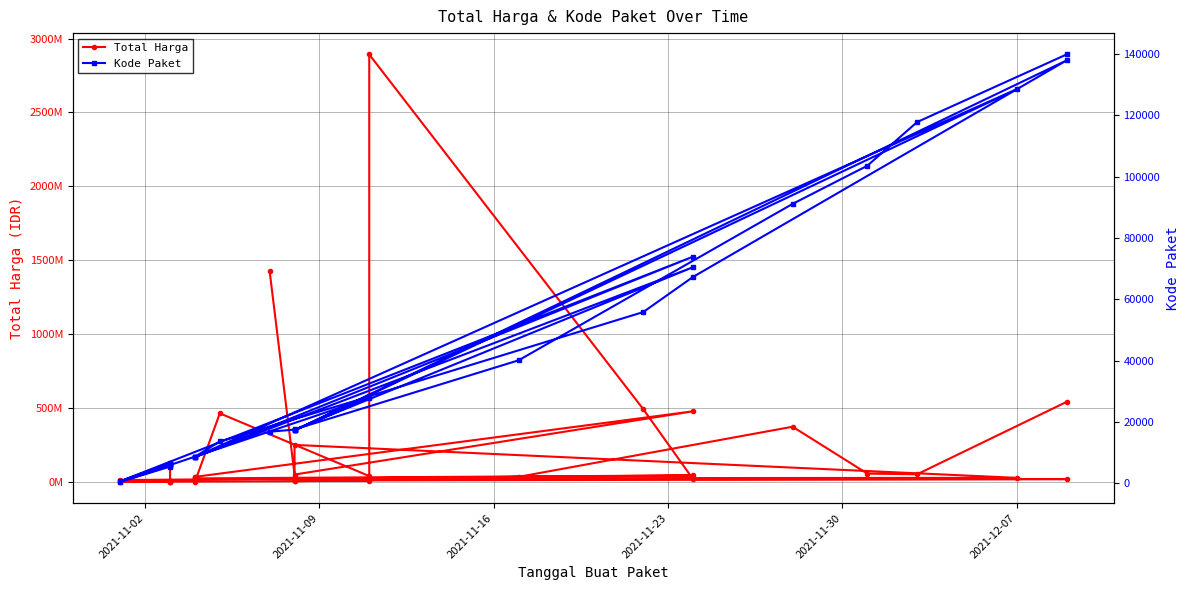

Which series has the largest range (max minus min)?

Total Harga